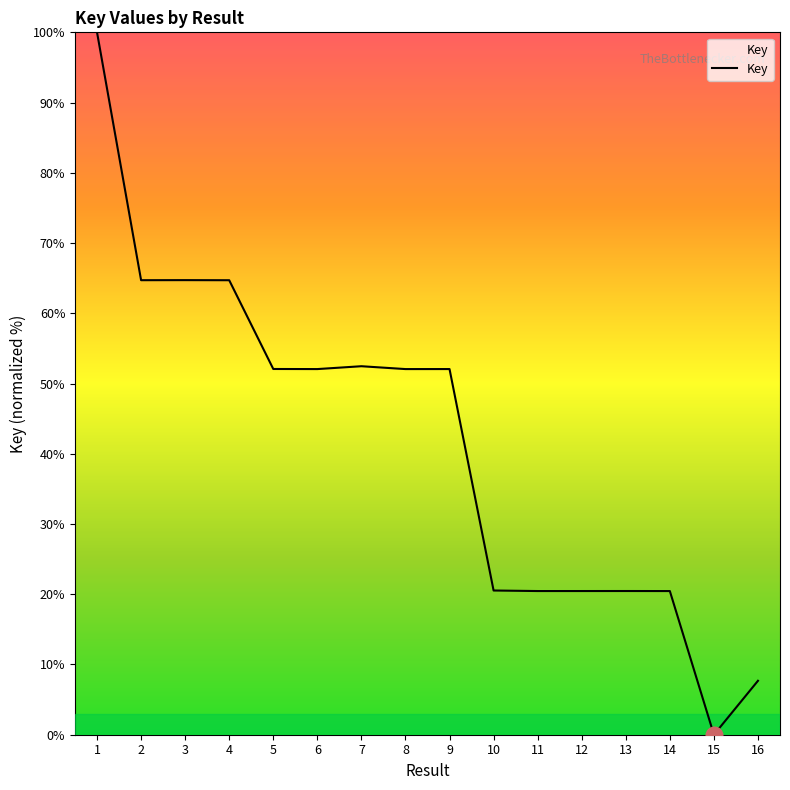

What is the change in value from 2 to 7?

-12.2